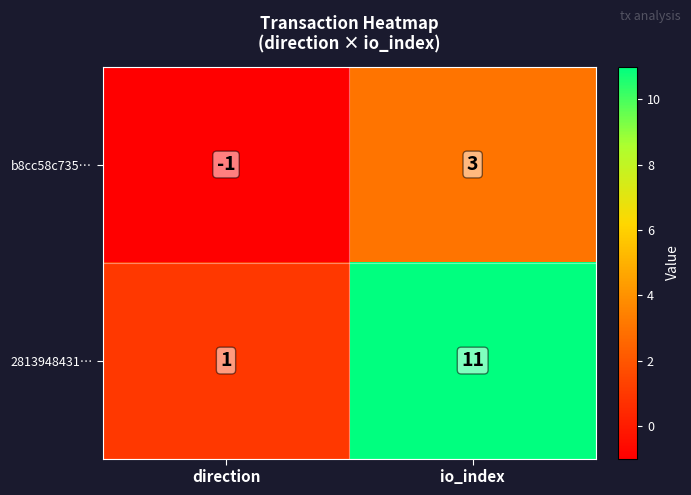

At direction, list the series in order from largest to smallest.

2813948431…, b8cc58c735…